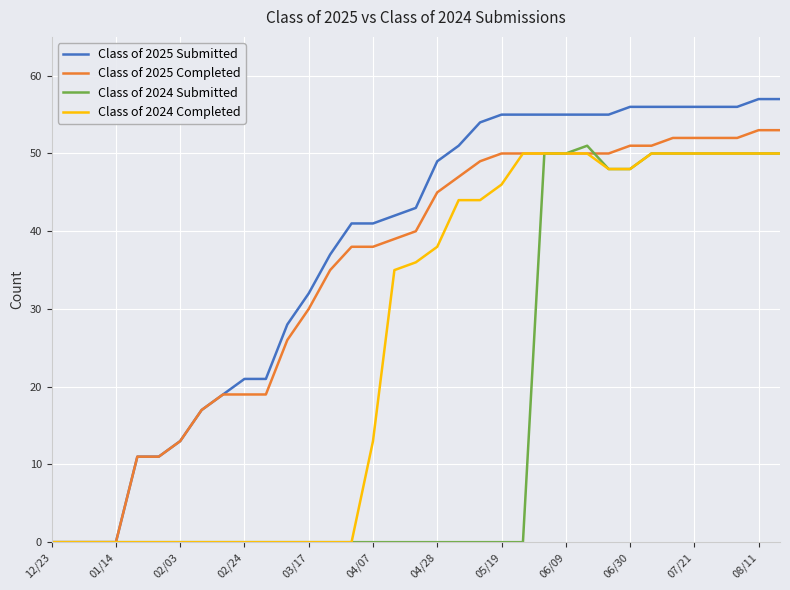

Which series has the largest total across all categories?

Class of 2025 Submitted